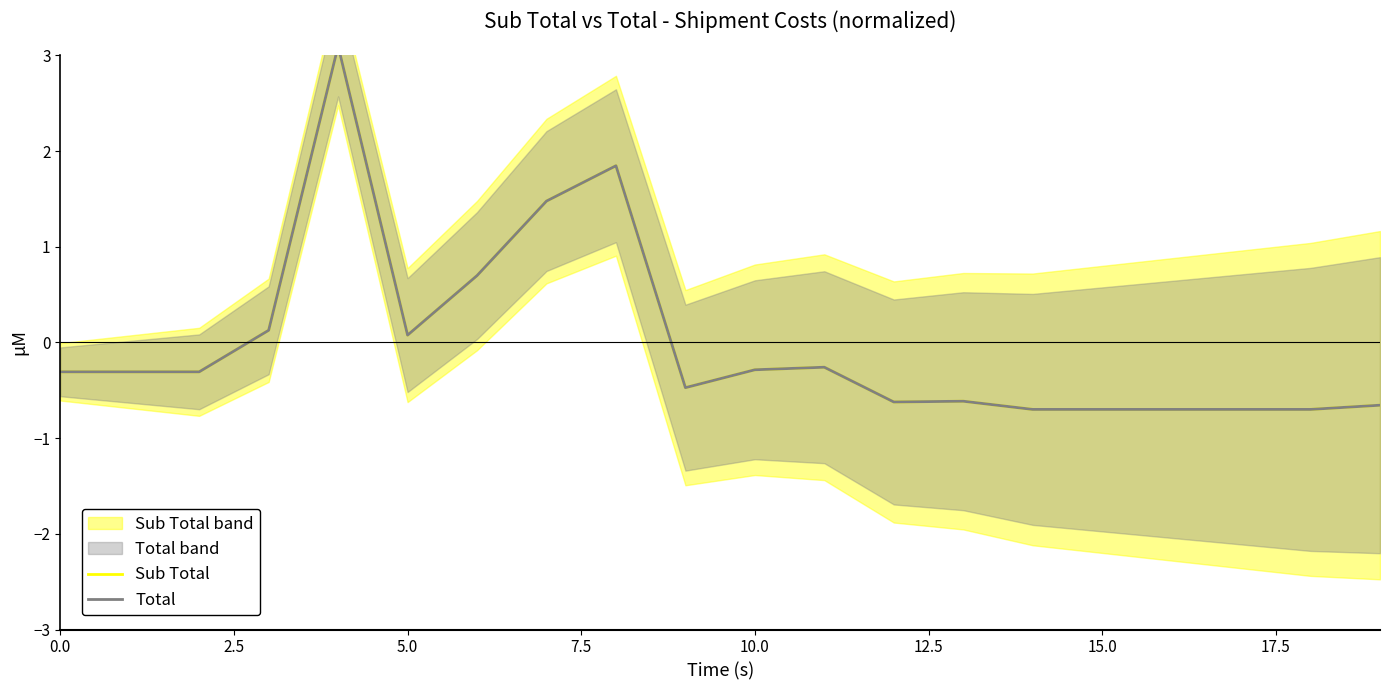

The Sub Total series shows -0.4 at 13. True or false?

False